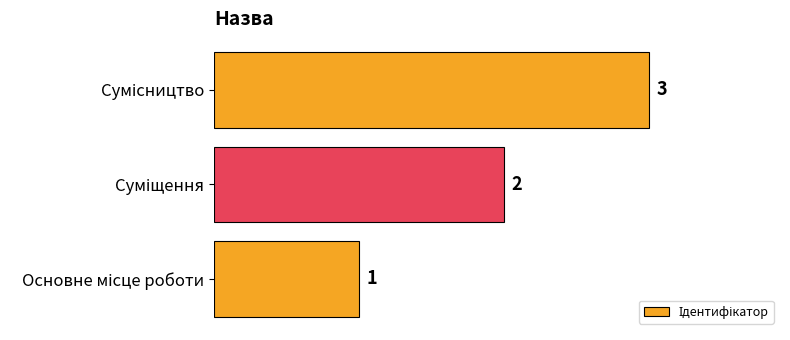

What is the sum of all values?

6